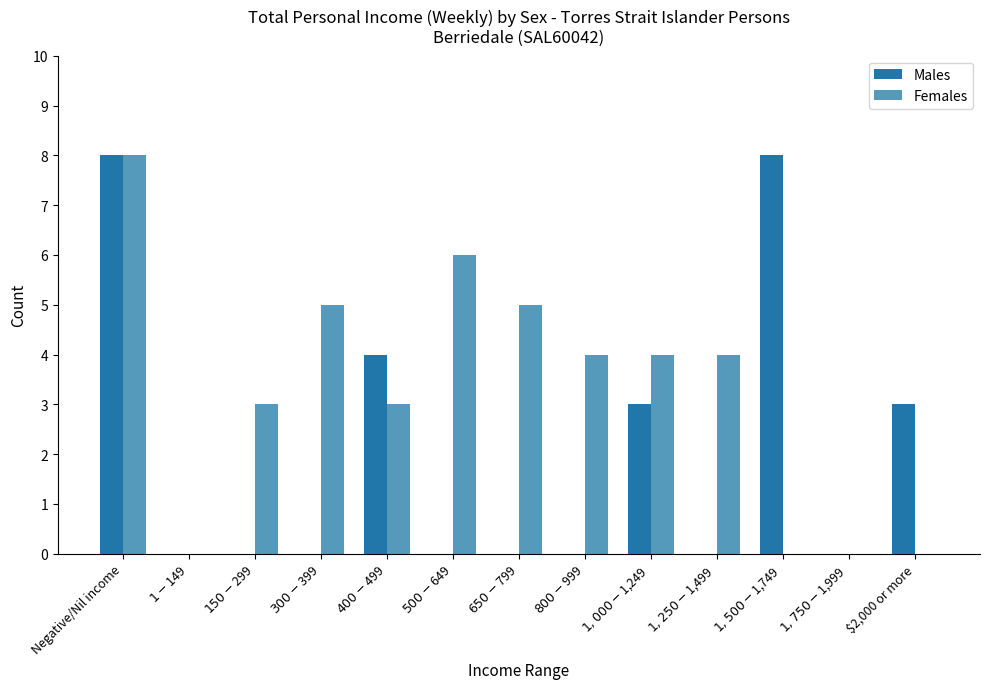

What is the maximum value for Females?

8